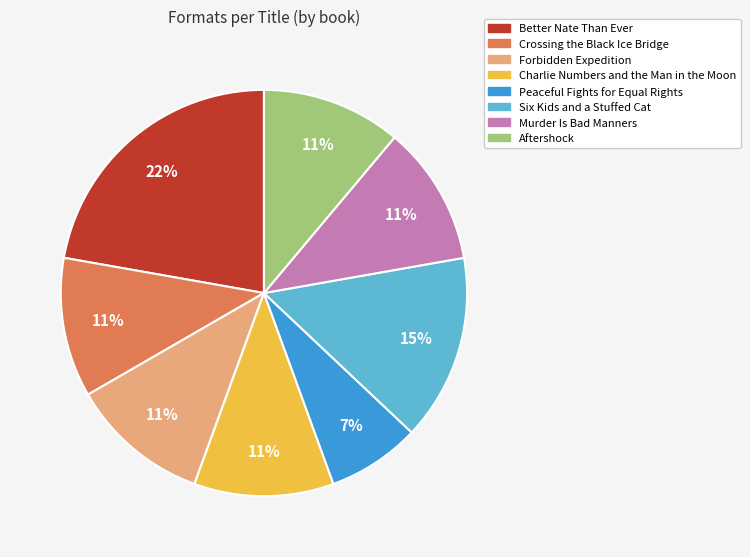

To the nearest percent, what percentage of the pie is Charlie Numbers and the Man in the Moon?

11%